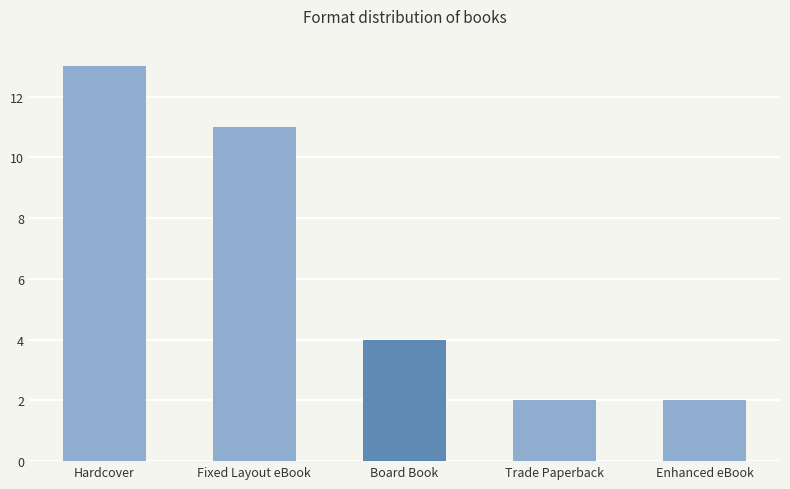

True or false: the data shows 11 at Fixed Layout eBook.

True